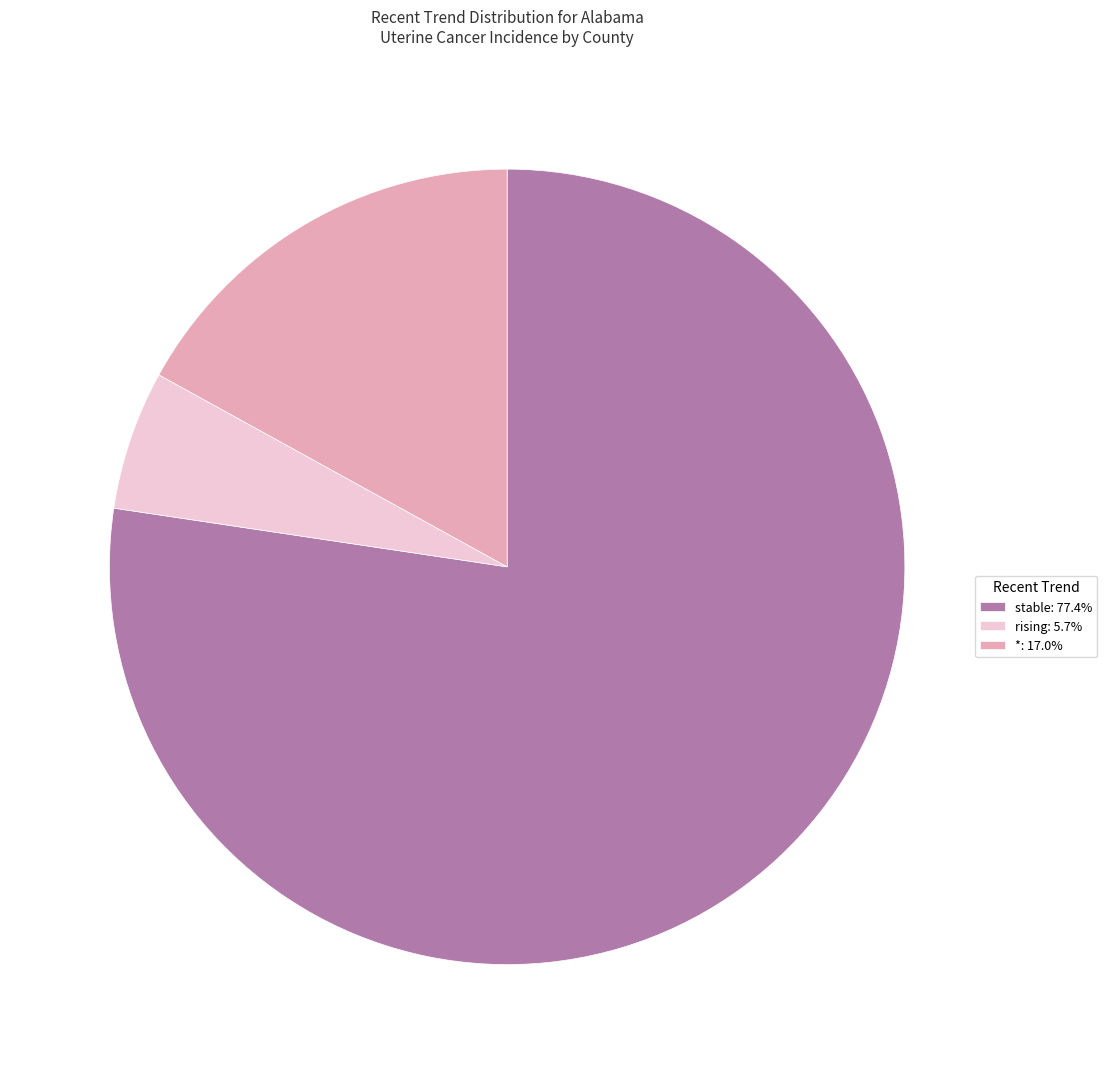

Is the sum of stable: 77.4% and *: 17.0% greater than half?

Yes